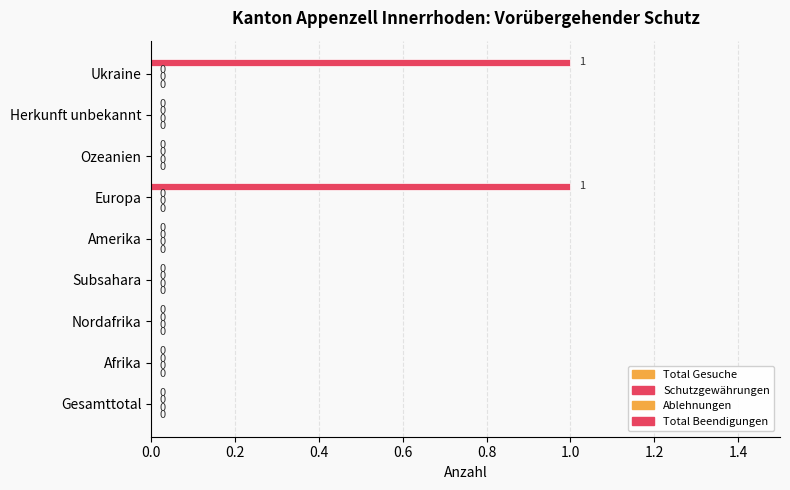

Are the bars horizontal?

Yes